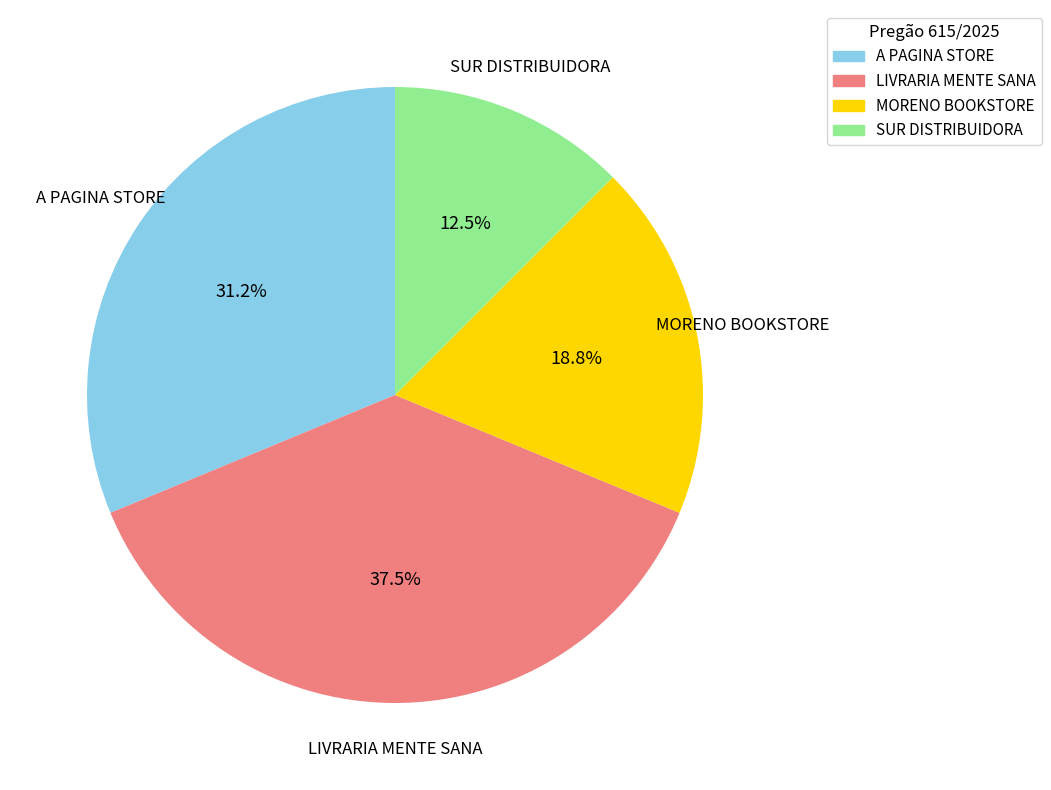

Does any single category account for the majority?

No